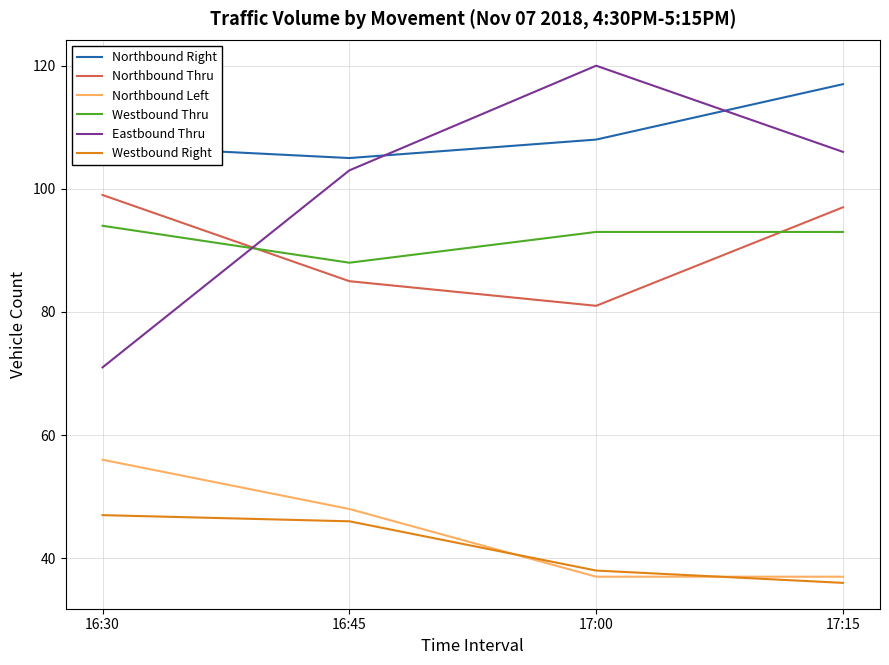

Reading left to right, transcribe all the data shown in this chart.

Northbound Right: 107	105	108	117
Northbound Thru: 99	85	81	97
Northbound Left: 56	48	37	37
Westbound Thru: 94	88	93	93
Eastbound Thru: 71	103	120	106
Westbound Right: 47	46	38	36